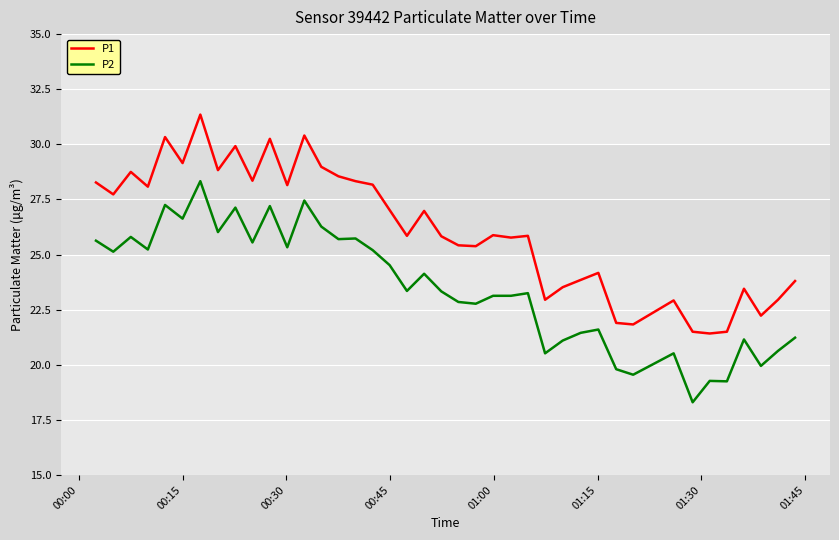

What is the highest value of the P1 series?

31.4